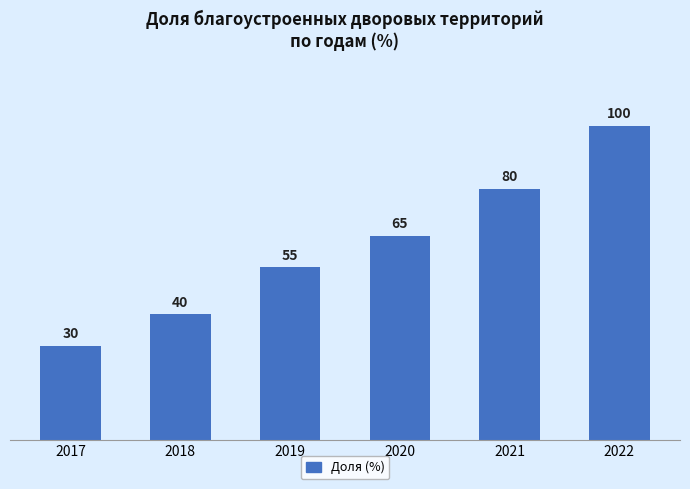

Reading left to right, transcribe all the data shown in this chart.

30	40	55	65	80	100